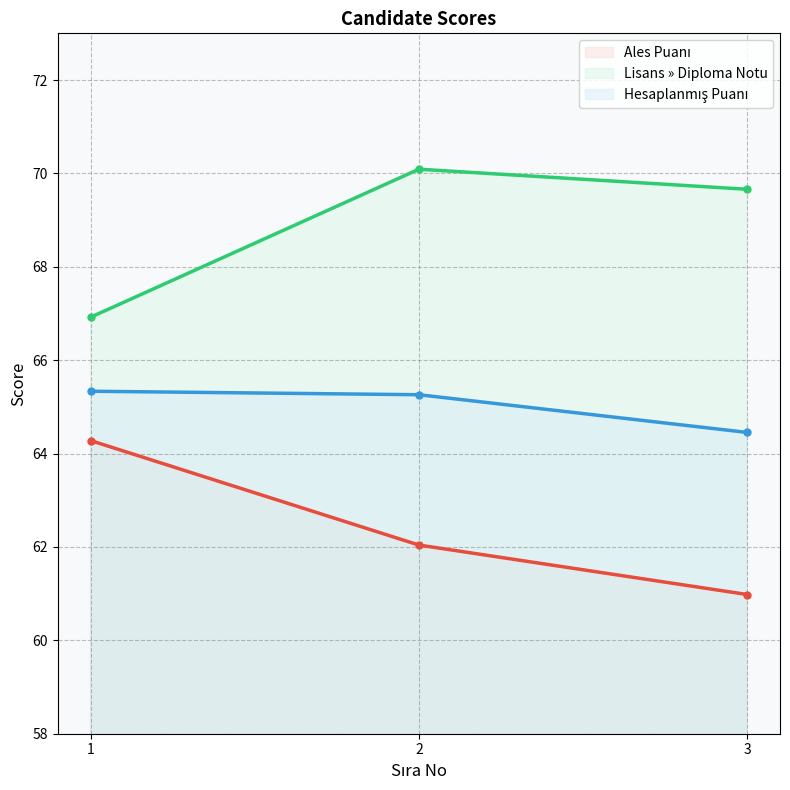

What is the sum of all Ales Puanı values?

187.3